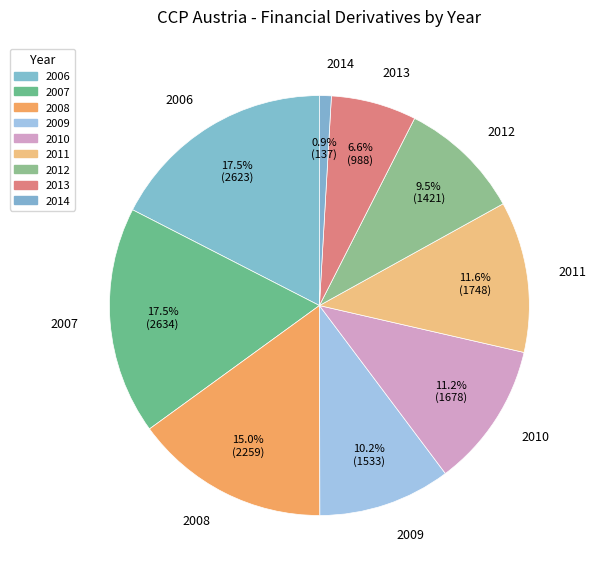

Approximately how many times larger is the value at 2011 compared to 2007?

0.7